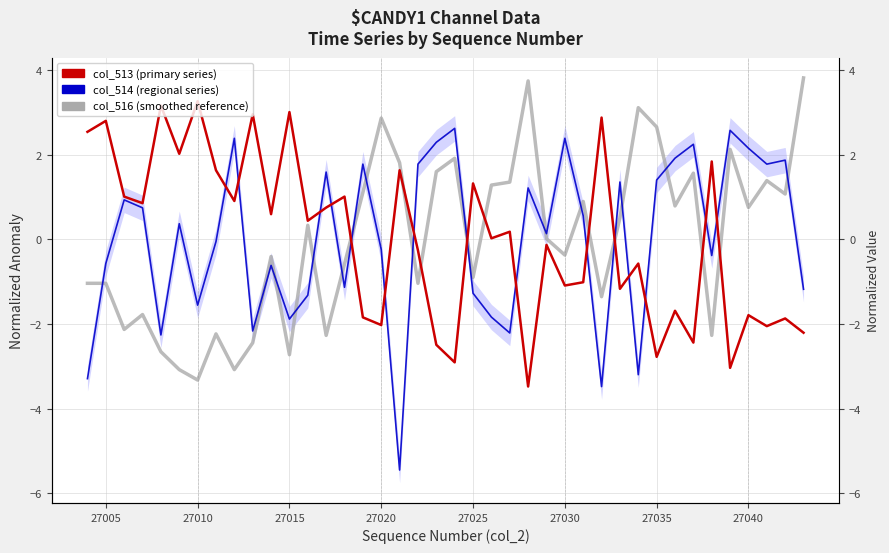

Reading left to right, list all the values displayed in this chart.

col_516 (smoothed reference): -1.0	-1.0	-2.1	-1.8	-2.7	-3.1	-3.3	-2.2	-3.1	-2.4	-0.4	-2.7	0.3	-2.3	-0.6	1.1	2.9	1.8	-1.0	1.6	1.9	-0.9	1.3	1.4	3.7	0.0	-0.4	0.9	-1.4	0.5	3.1	2.7	0.8	1.6	-2.3	2.1	0.8	1.4	1.1	3.8
col_514 (regional series): -3.3	-0.6	0.9	0.7	-2.3	0.4	-1.6	-0.1	2.4	-2.2	-0.6	-1.9	-1.3	1.6	-1.1	1.8	-0.2	-5.4	1.8	2.3	2.6	-1.3	-1.8	-2.2	1.2	0.1	2.4	0.6	-3.5	1.4	-3.2	1.4	1.9	2.2	-0.4	2.6	2.2	1.8	1.9	-1.2
col_513 (primary series): 2.5	2.8	1.0	0.9	3.2	2.0	3.3	1.6	0.9	3.0	0.6	3.0	0.4	0.8	1.0	-1.8	-2.0	1.6	-0.3	-2.5	-2.9	1.3	0.0	0.2	-3.5	-0.1	-1.1	-1.0	2.9	-1.2	-0.6	-2.8	-1.7	-2.4	1.8	-3.0	-1.8	-2.1	-1.9	-2.2